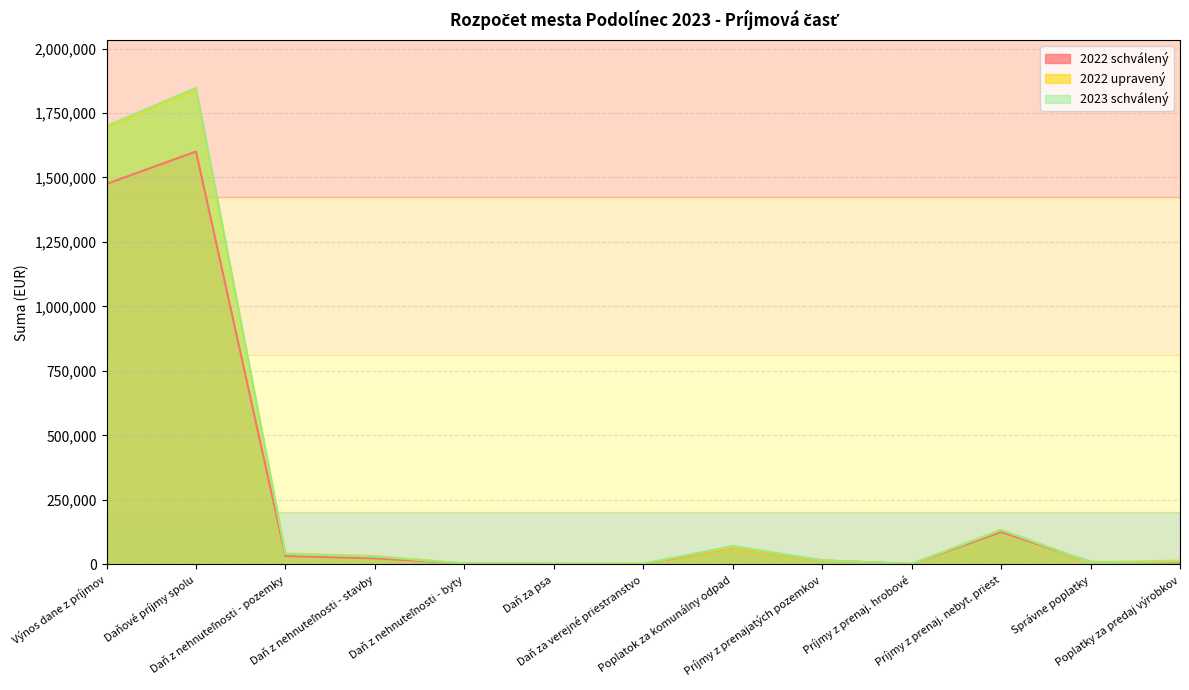

How many lines are shown in the chart?

3